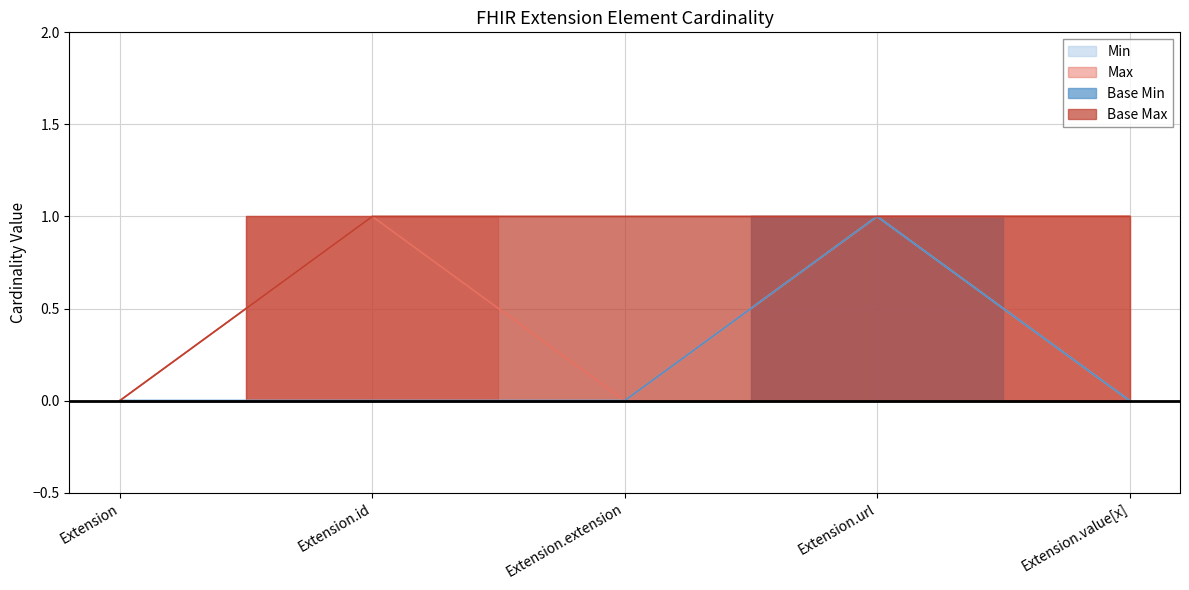

At which label does Max reach its peak?

Extension.id